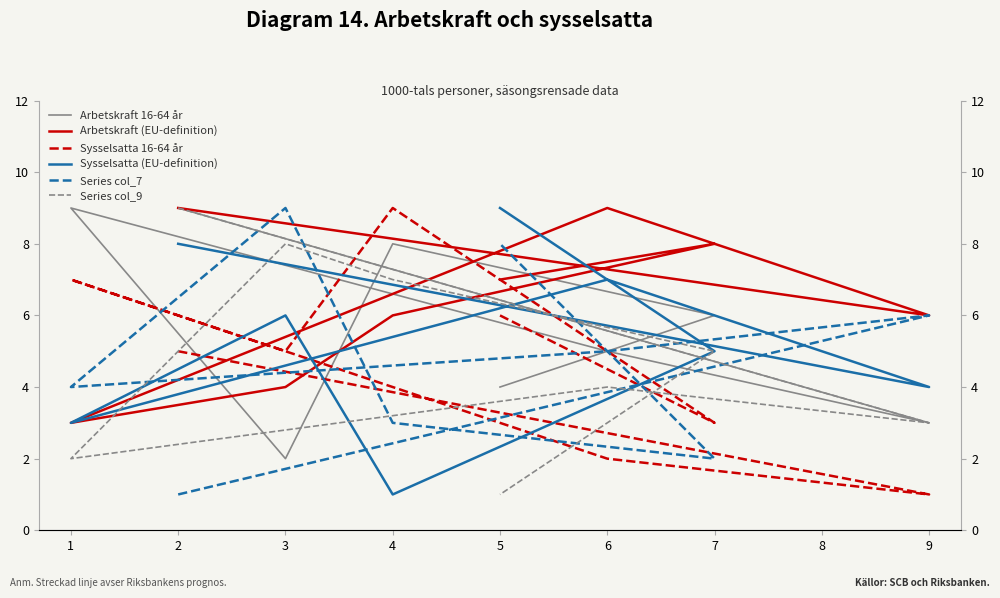

Which series ends up on top after the final intersection of Arbetskraft (EU-definition) and Sysselsatta (EU-definition)?

Sysselsatta (EU-definition)